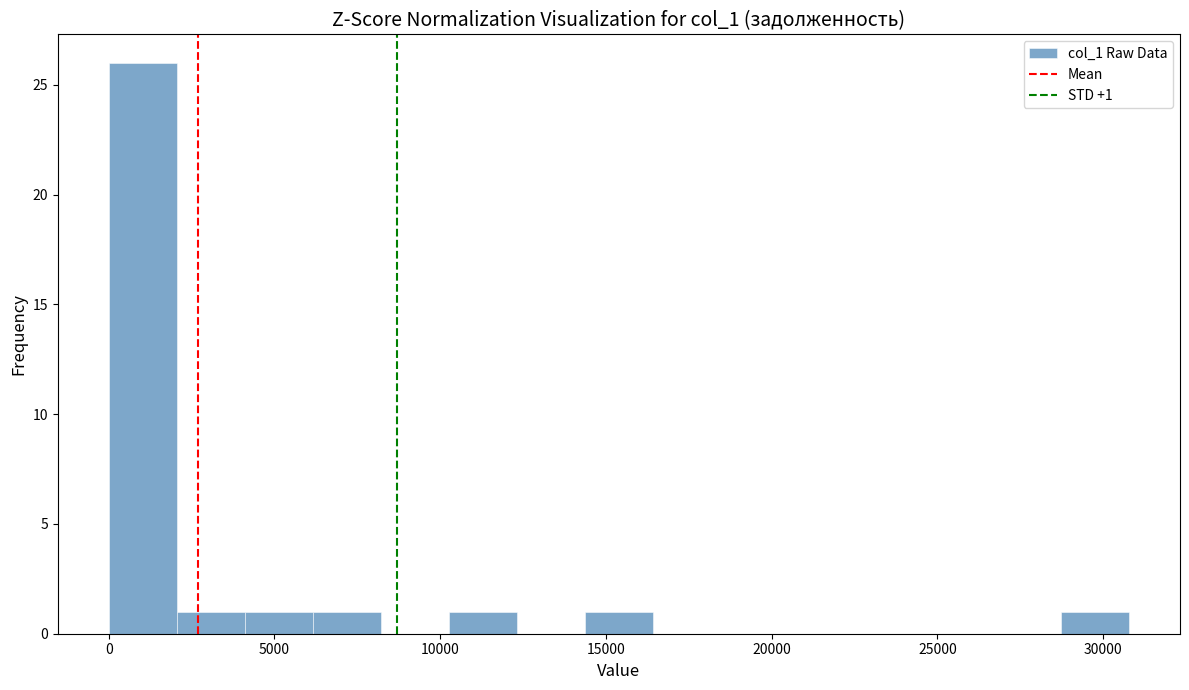

Which range on the x-axis has the tallest bar?

0 to 2000